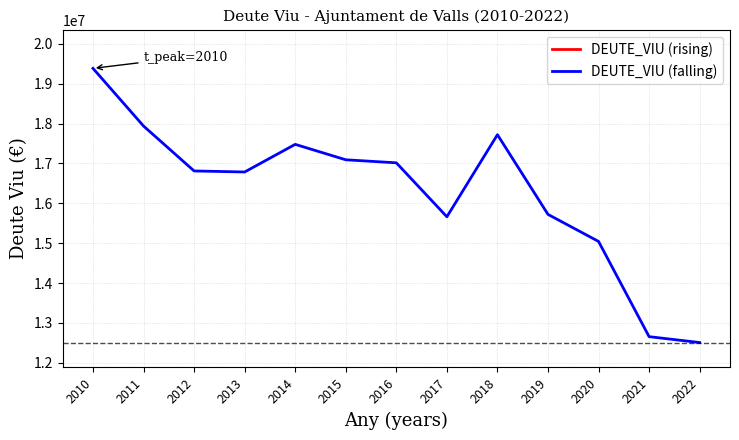

How many series are shown in this chart?

1